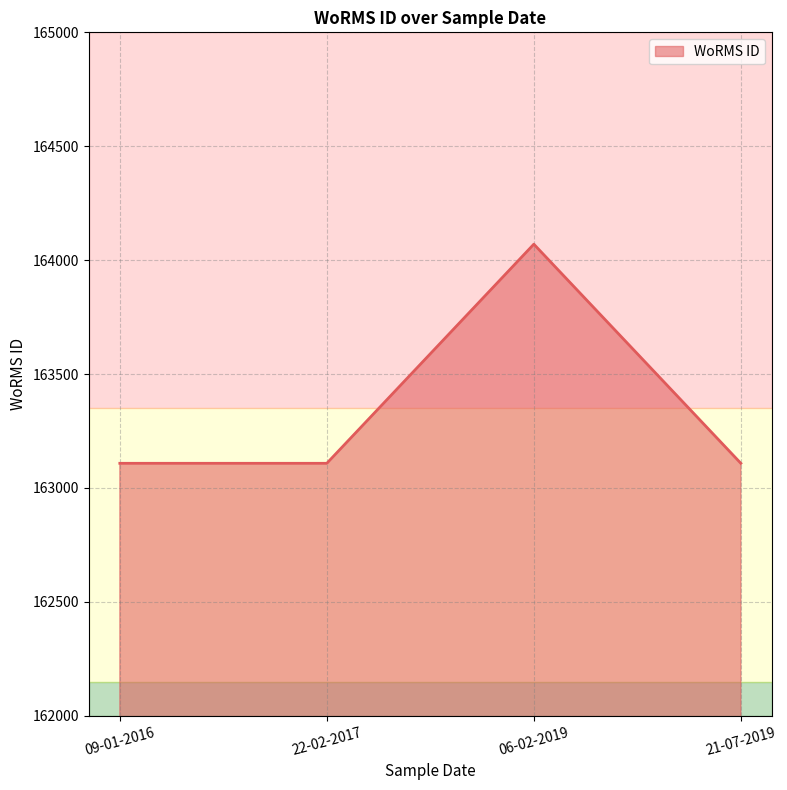

True or false: there are more than 1 points higher than both neighbors.

False